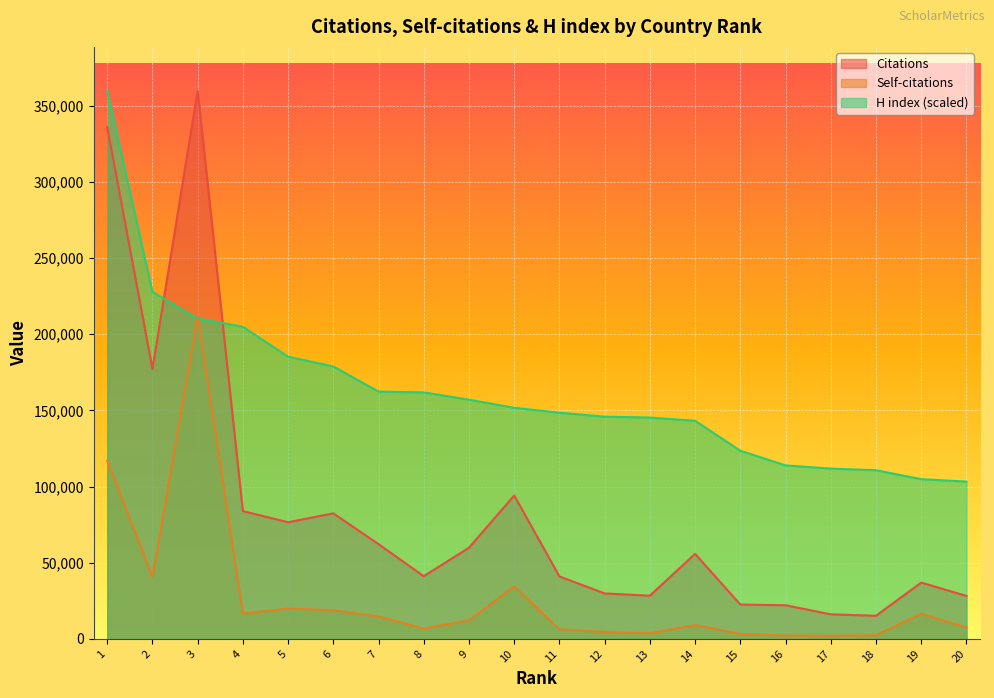

How many values in the Citations series exceed 55842?

9